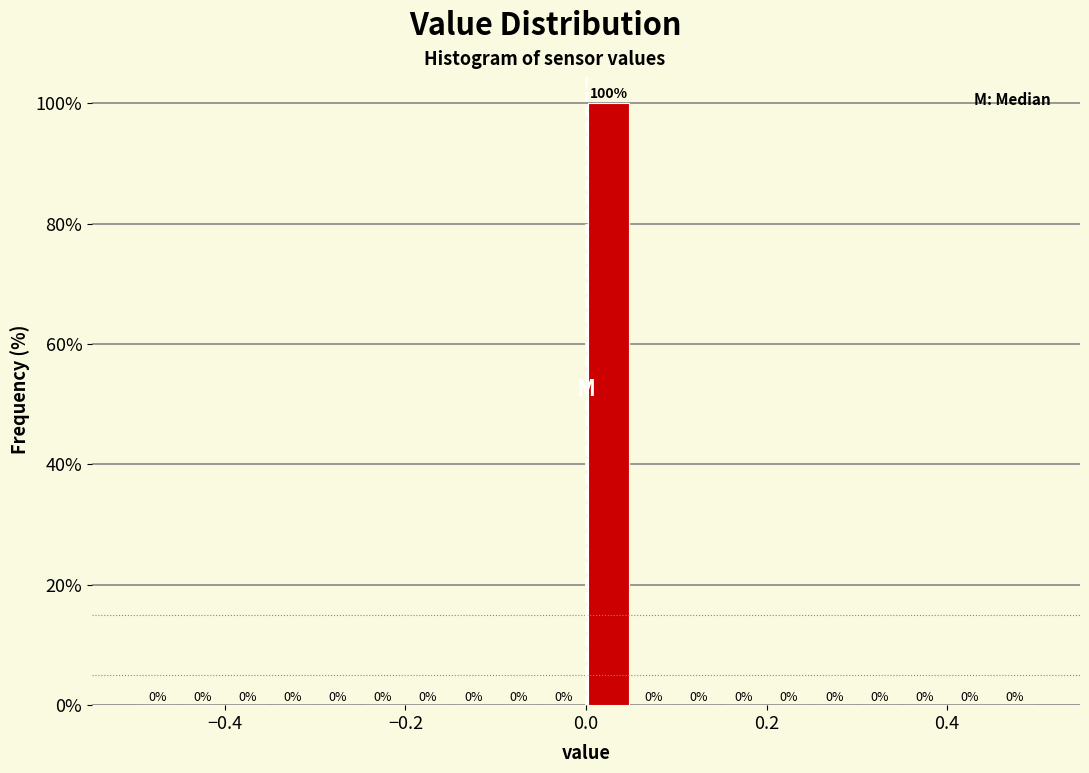

Read against the x-axis, roughly where is the centre of the tallest bar?

0.02